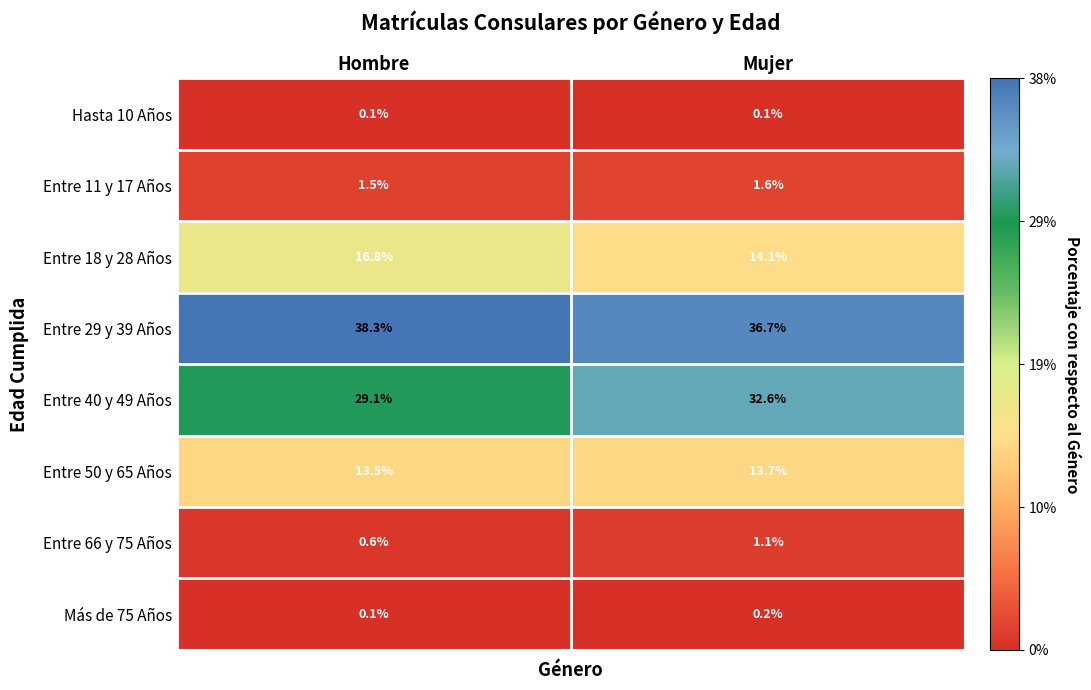

The Entre 18 y 28 Años series shows 27.0 at Hombre. True or false?

False